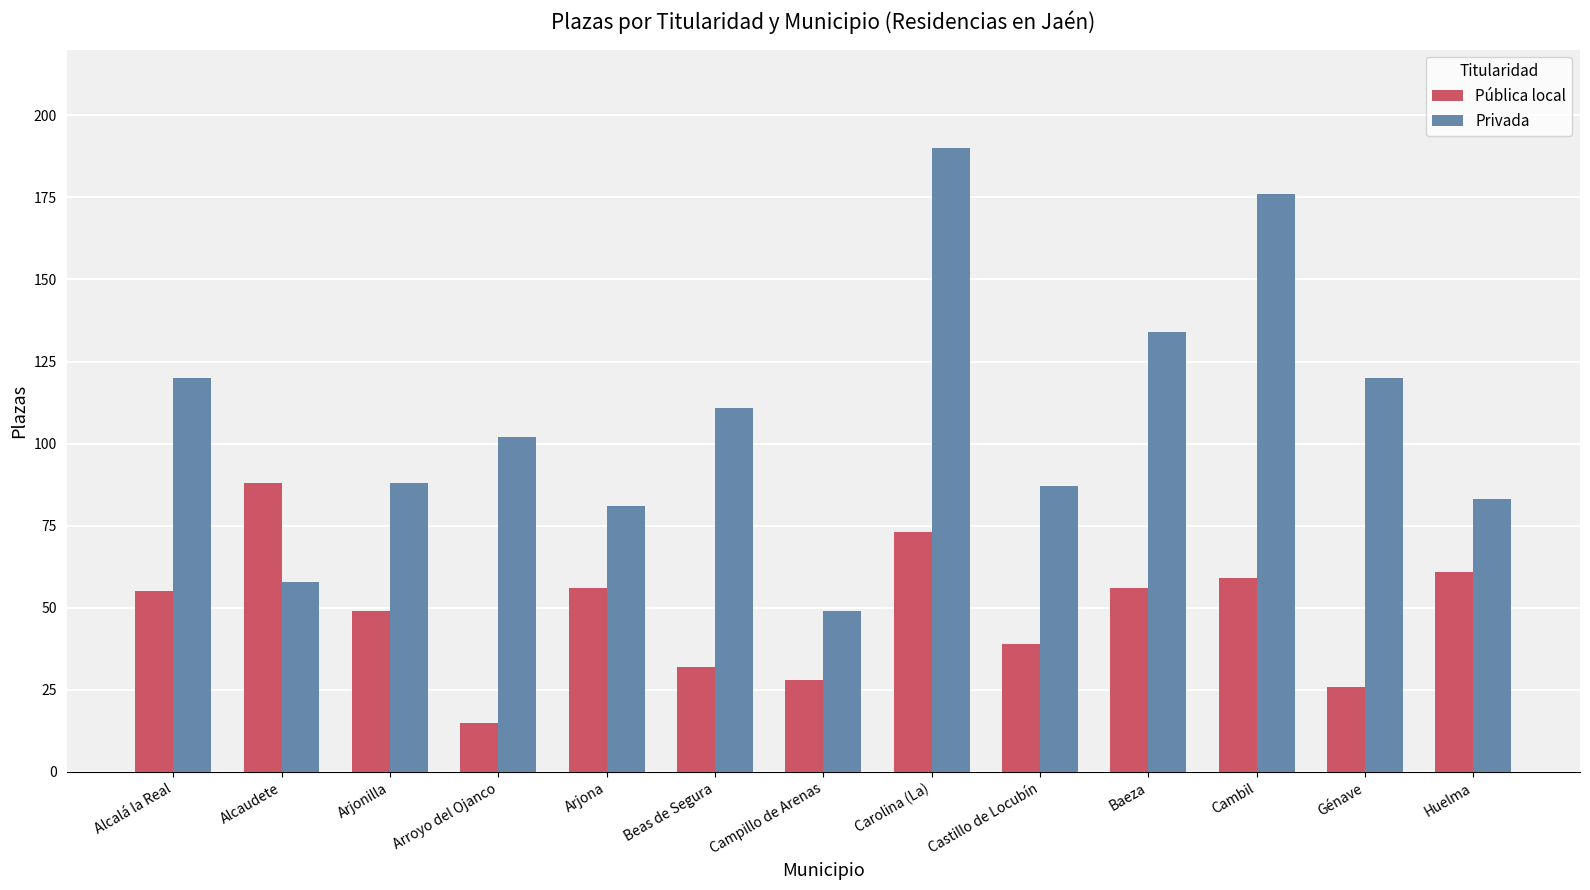

What is the difference between the maximum and second lowest values in the Privada series?

132